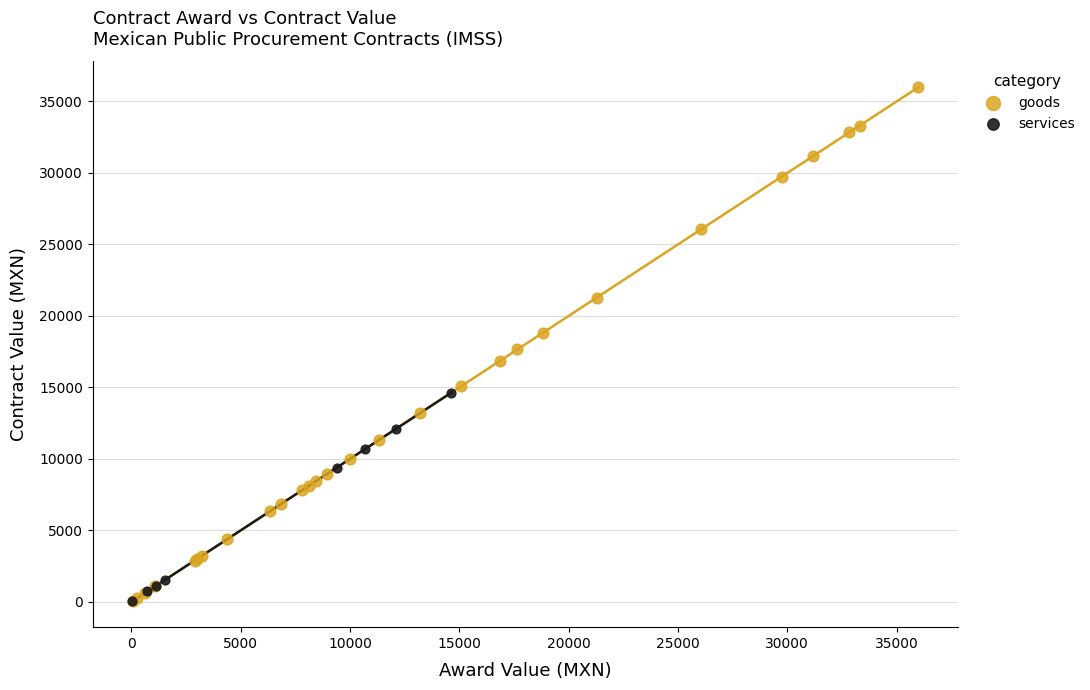

Which series has the widest spread of Y values?

goods